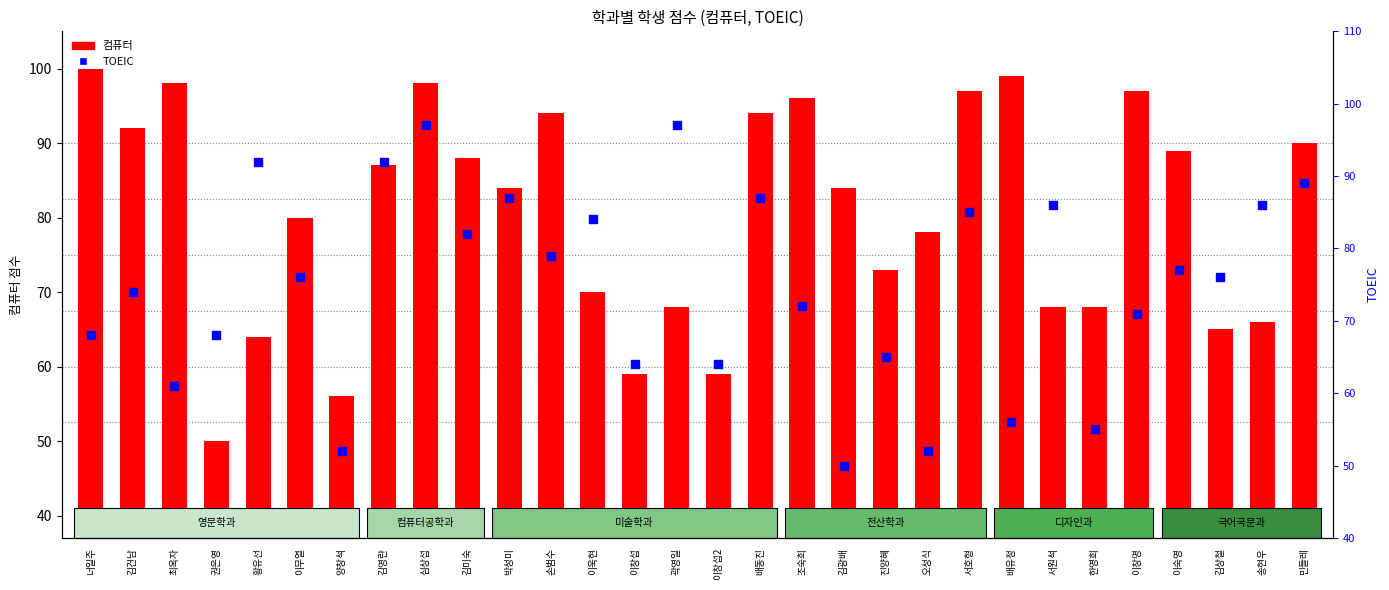

What is the total value across all series at 곽영일?

165